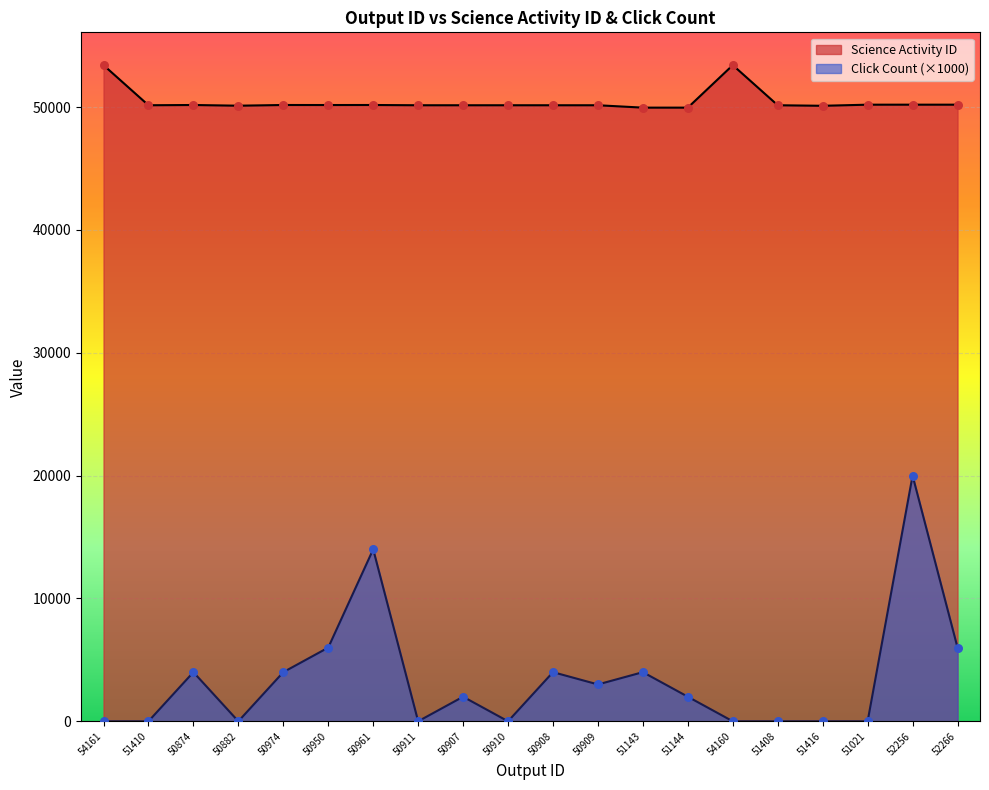

Which series has the widest spread of Y values?

Click Count